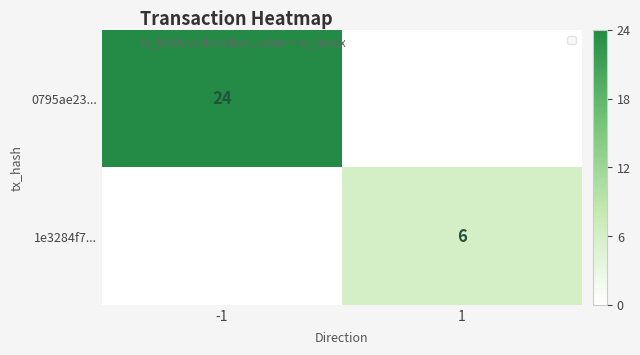

What is the sum of all 0795ae23... values?

24